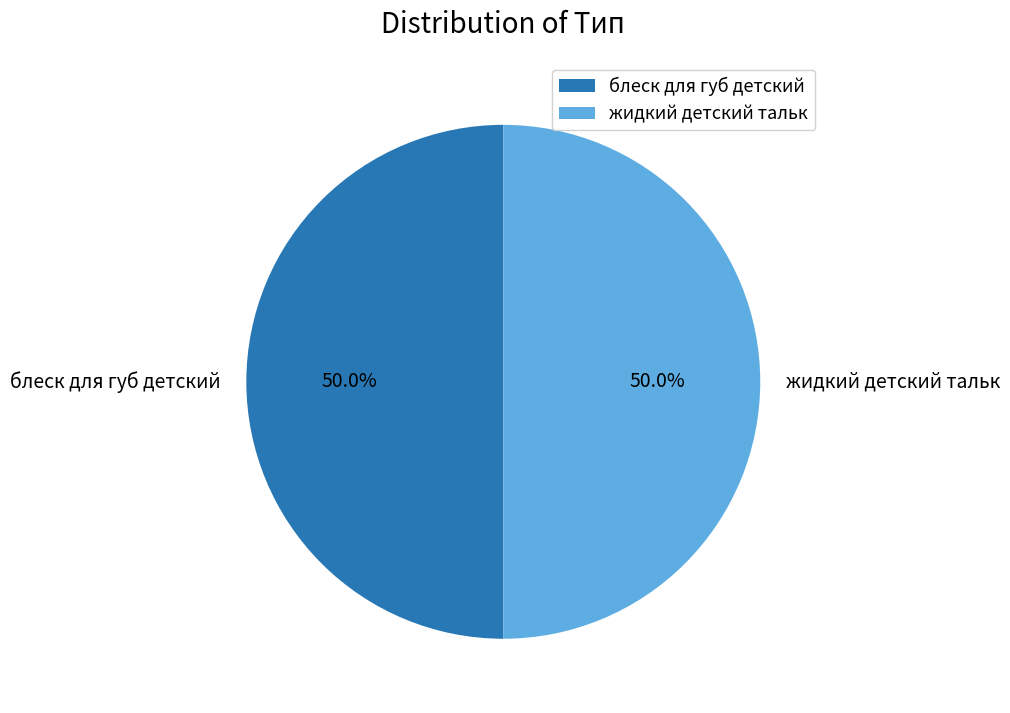

What is the ratio of the value at блеск для губ детский to the value at жидкий детский тальк?

1.0